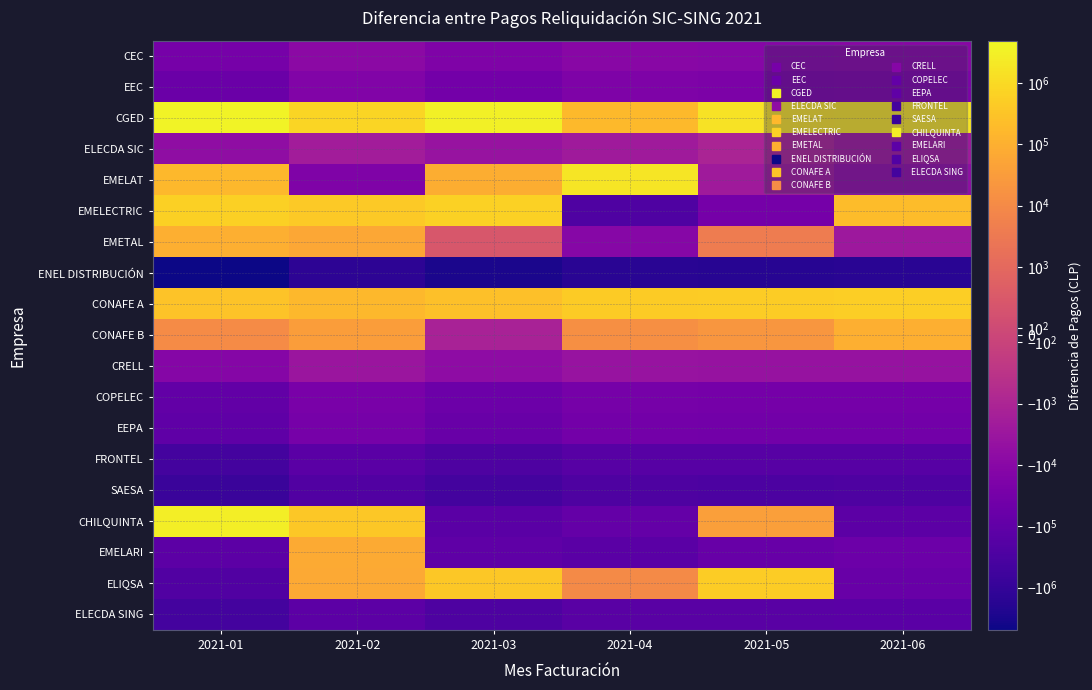

Between 2021-06 and 2021-02, which is larger?

2021-02